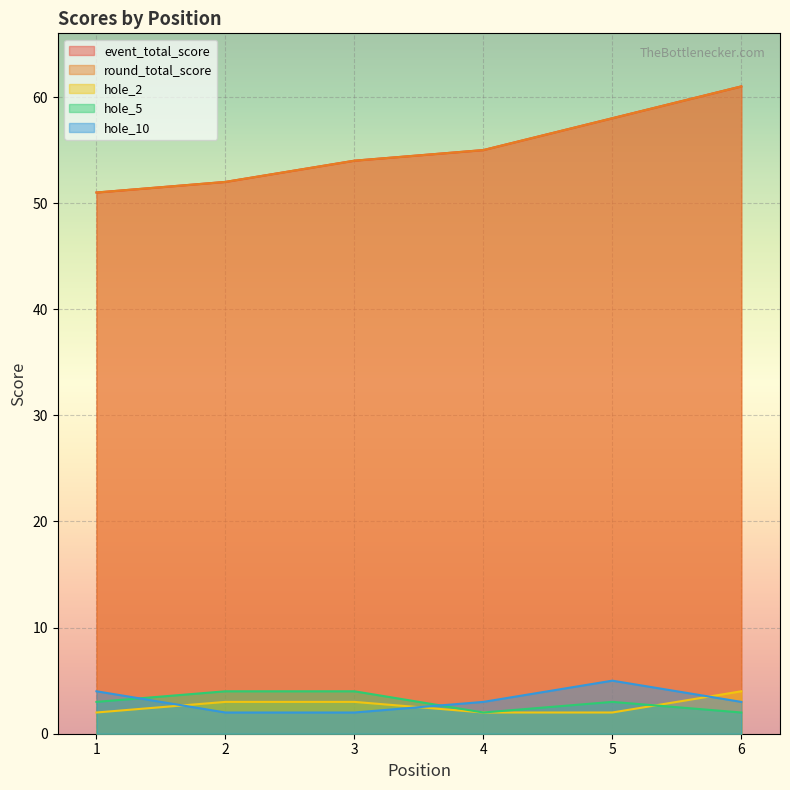

What is the value of the hole_5 point at the 1st from the left?

3